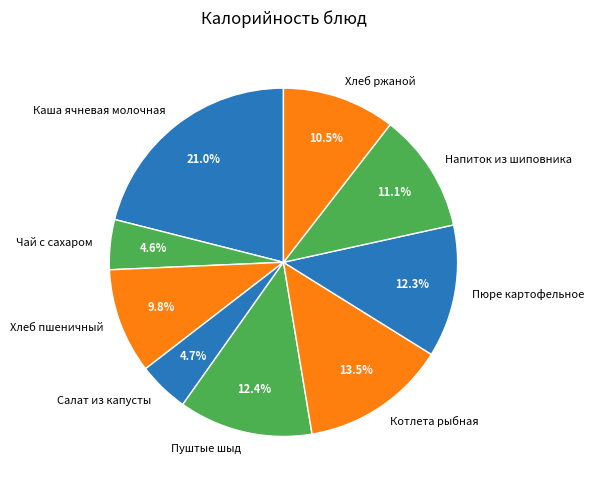

Which has a higher value, Чай с сахаром or Хлеб ржаной?

Хлеб ржаной